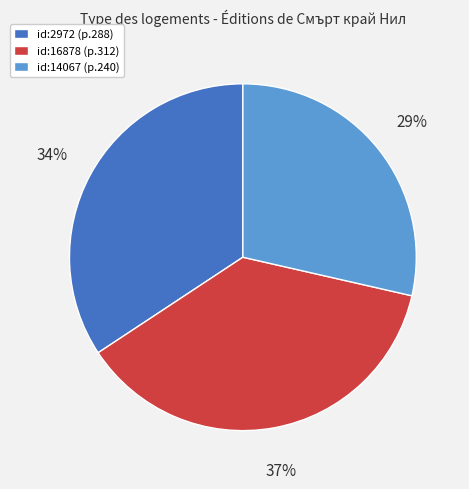

Is there any slice that represents more than half of the pie?

No